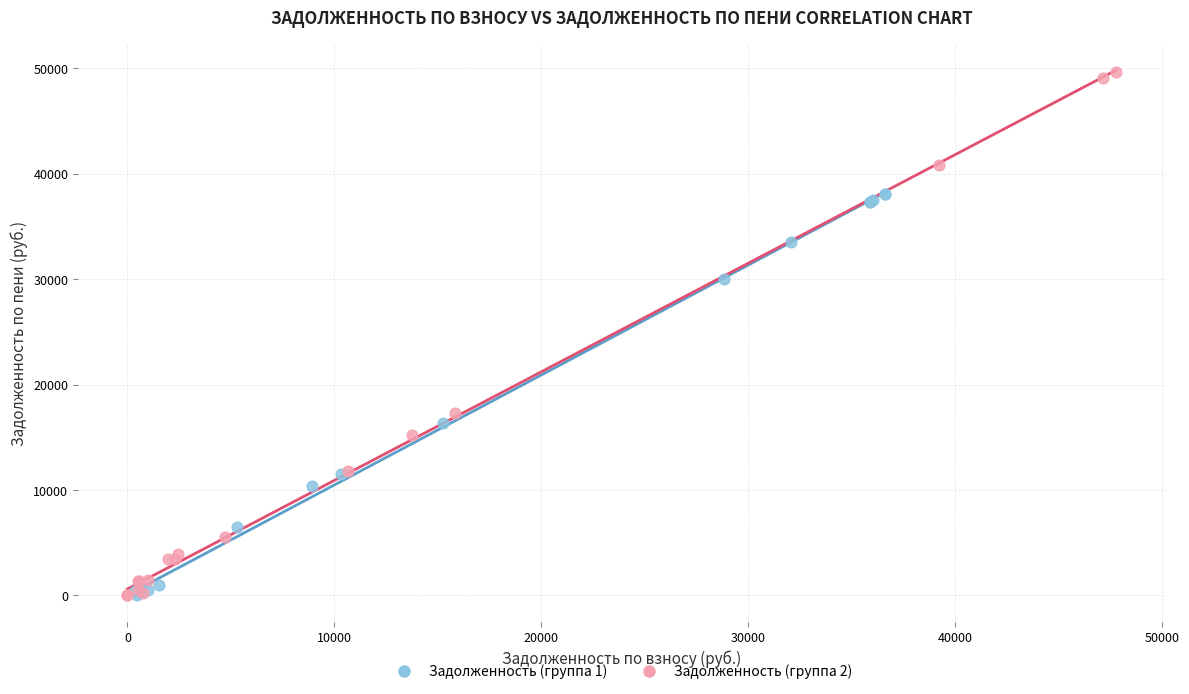

Which series has the widest spread of Y values?

Задолженность (группа 2)